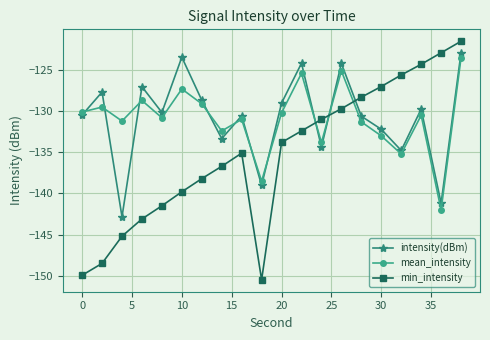

Which series ends up on top after the final intersection of min_intensity and intensity(dBm)?

min_intensity